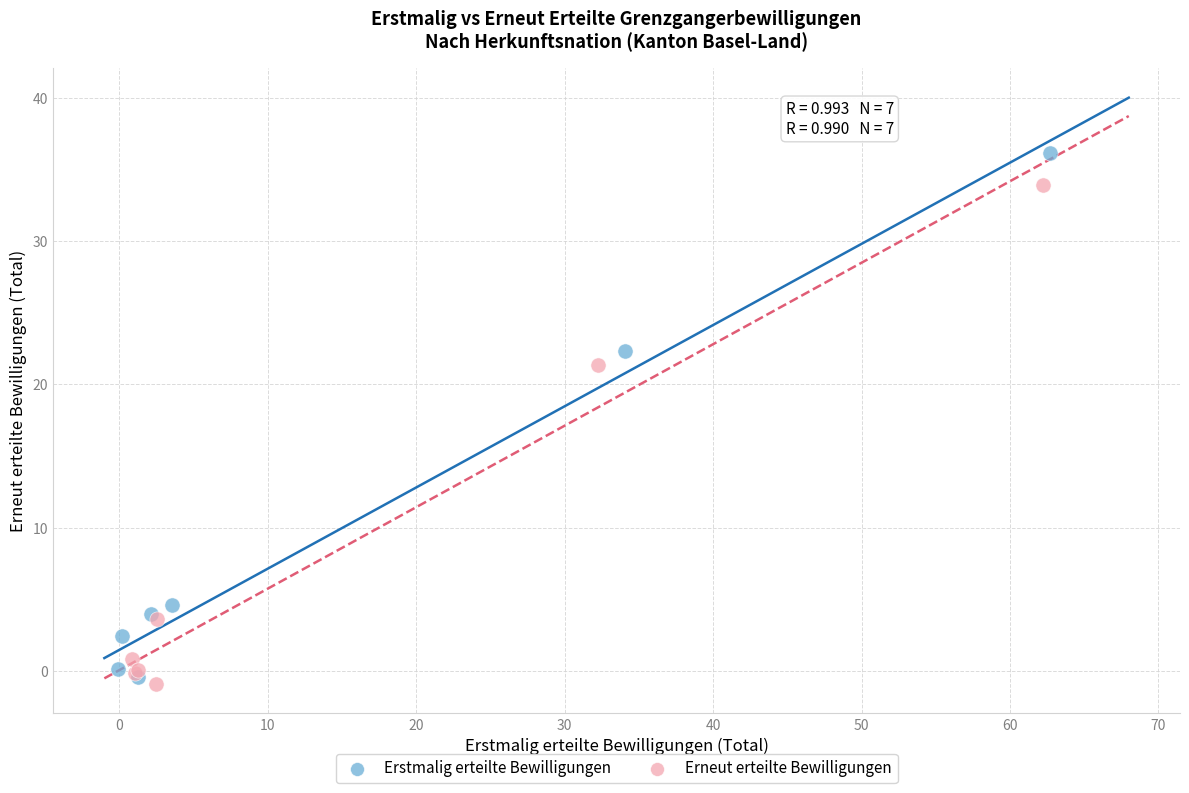

Which series reaches the maximum Y coordinate?

Erstmalig erteilte Bewilligungen